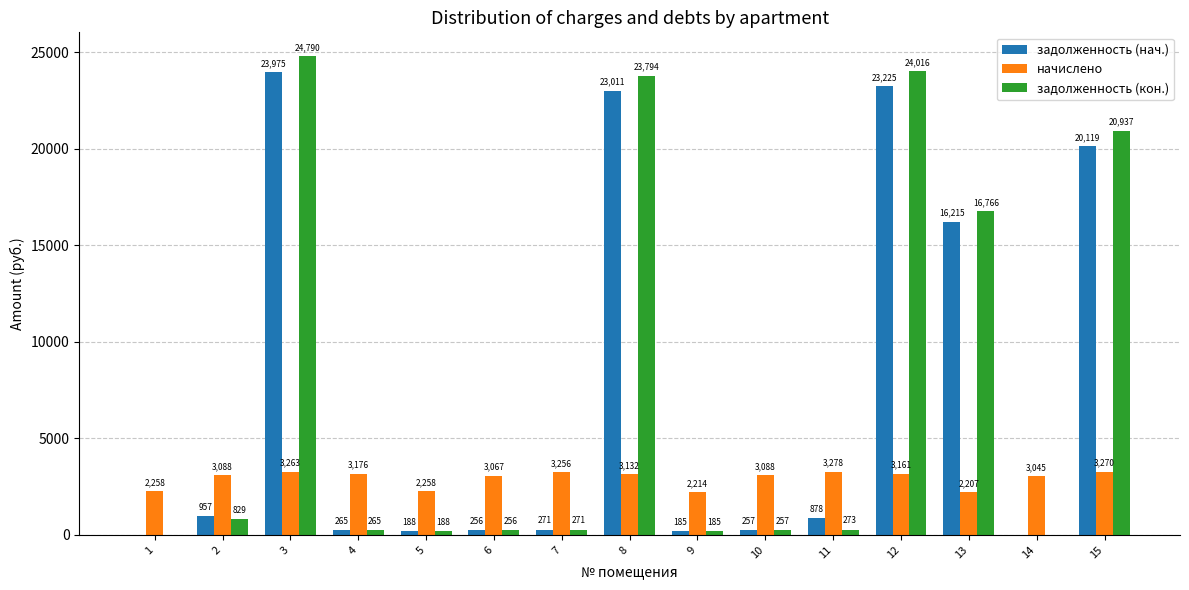

What value does the задолженность (кон.) series have at 10?

257.4